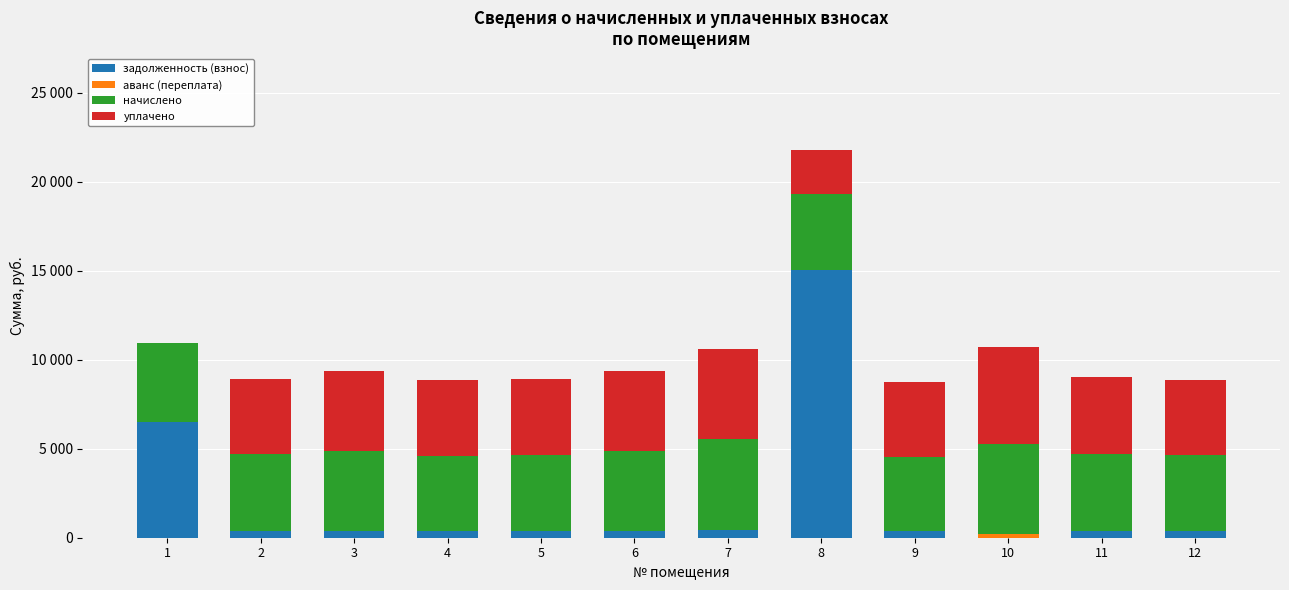

What is the average value of the задолженность (взнос) series?

2070.4